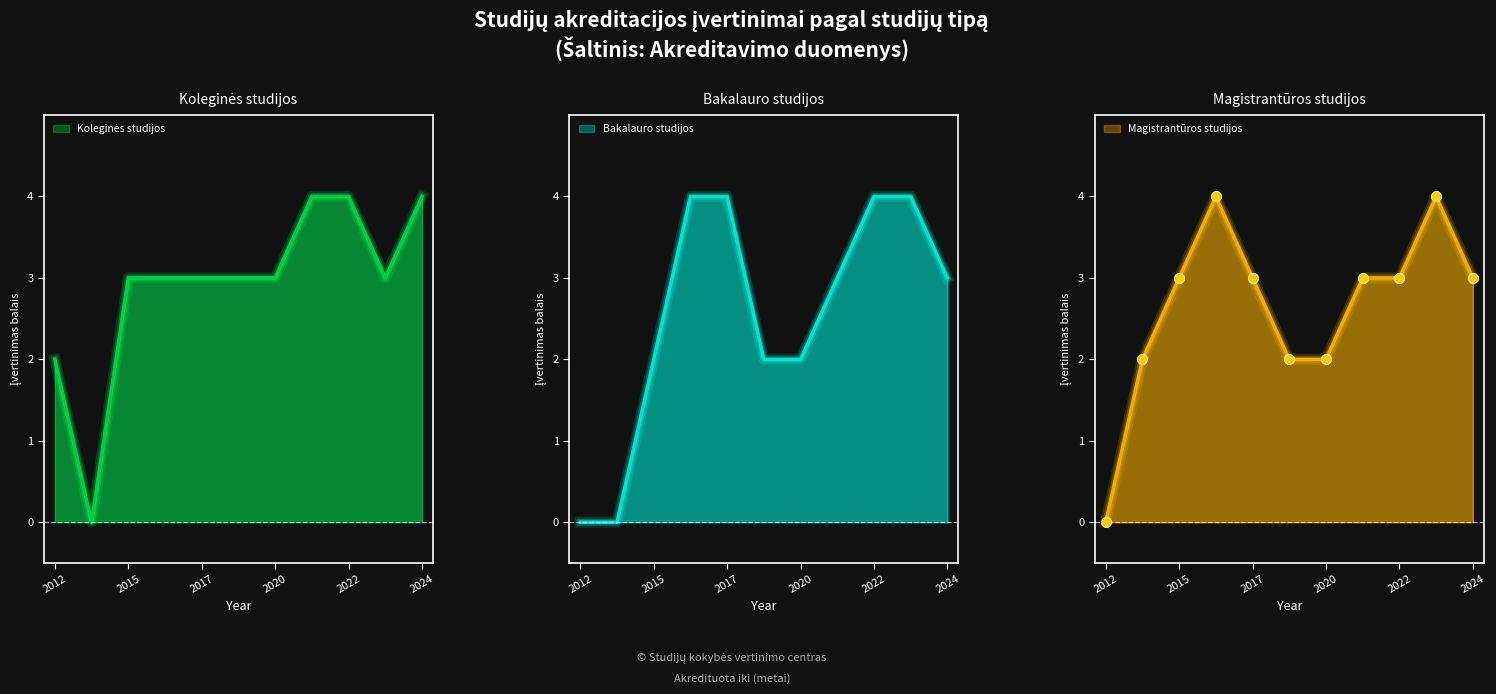

Which series has the largest Y range (max minus min)?

Koleginės studijos